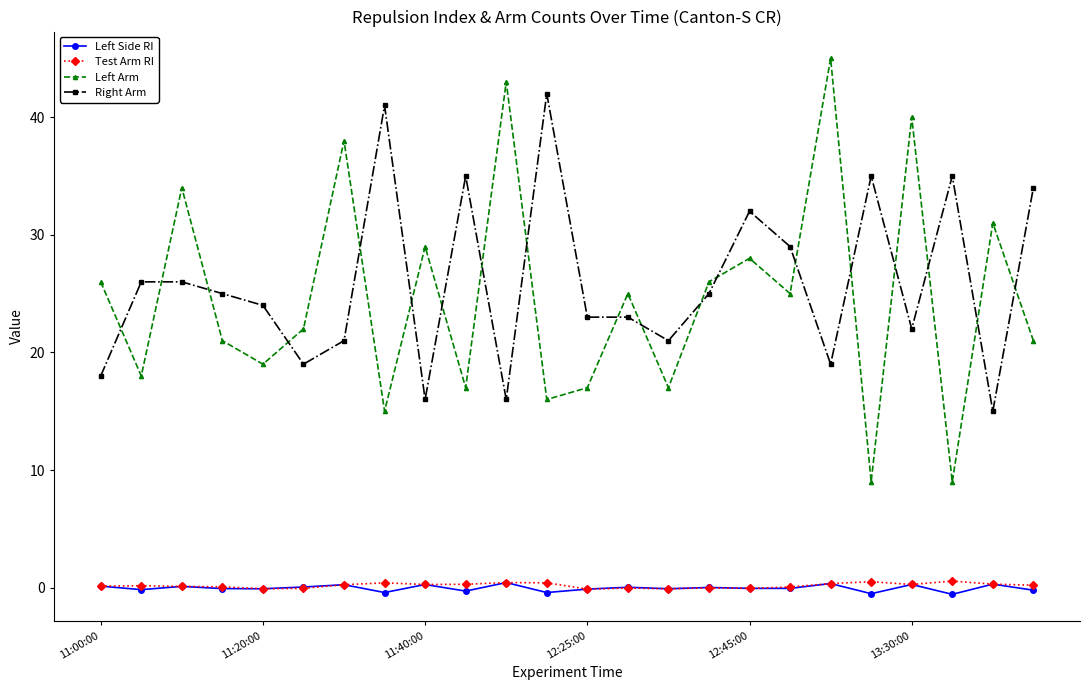

Count the number of data series in this chart.

4